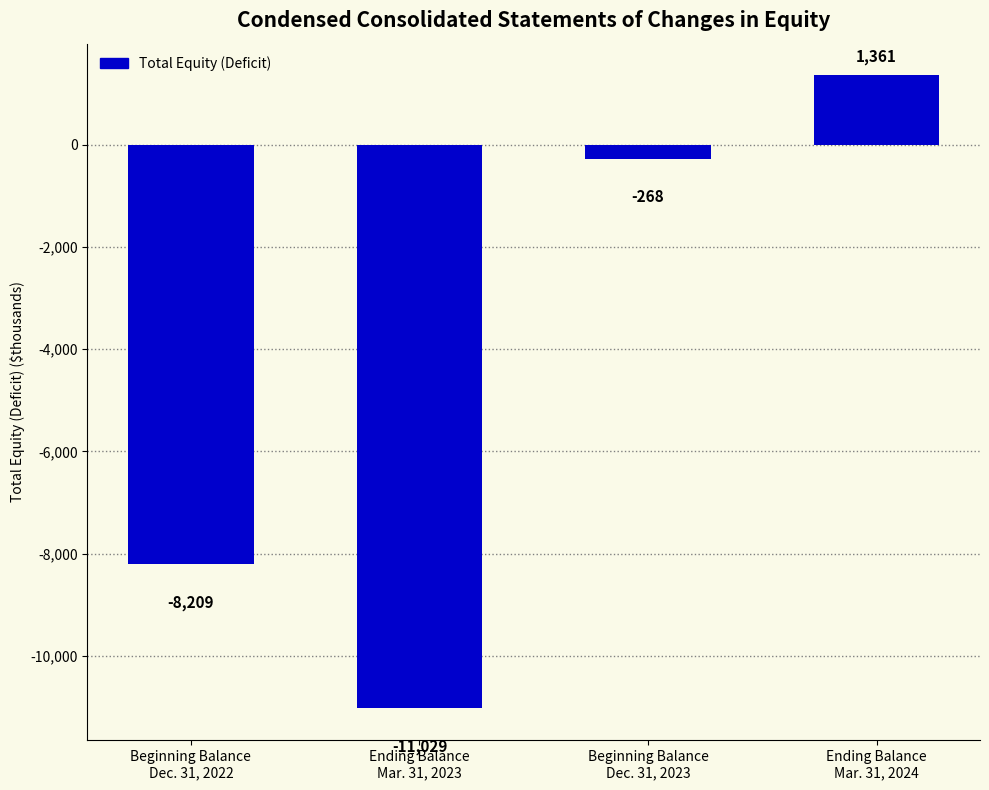

What value does the data have at Ending Balance
Mar. 31, 2024, to the nearest 50?

1350